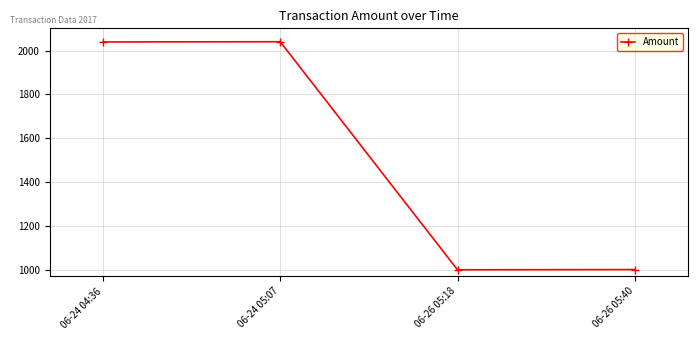

What is the value of the 3rd point from the left?

999